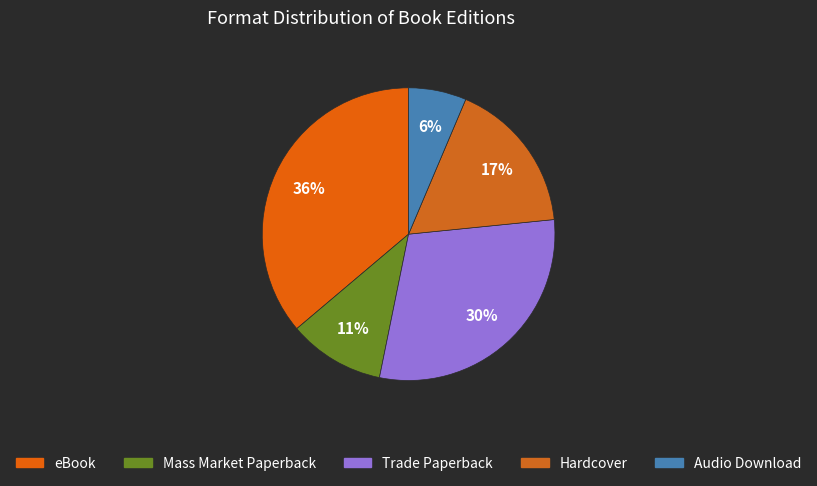

Is the sum of Audio Download and Trade Paperback greater than half?

No